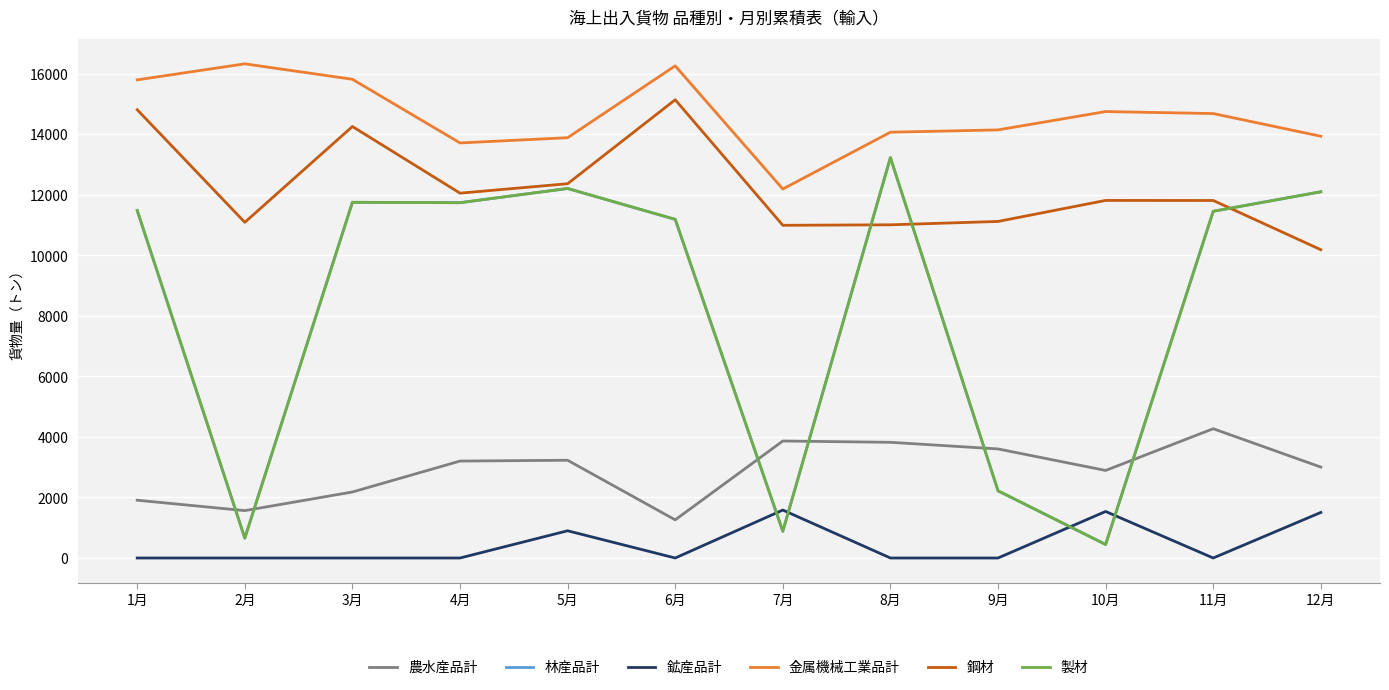

True or false: 林産品計 has a value of 11460 at 11月.

True